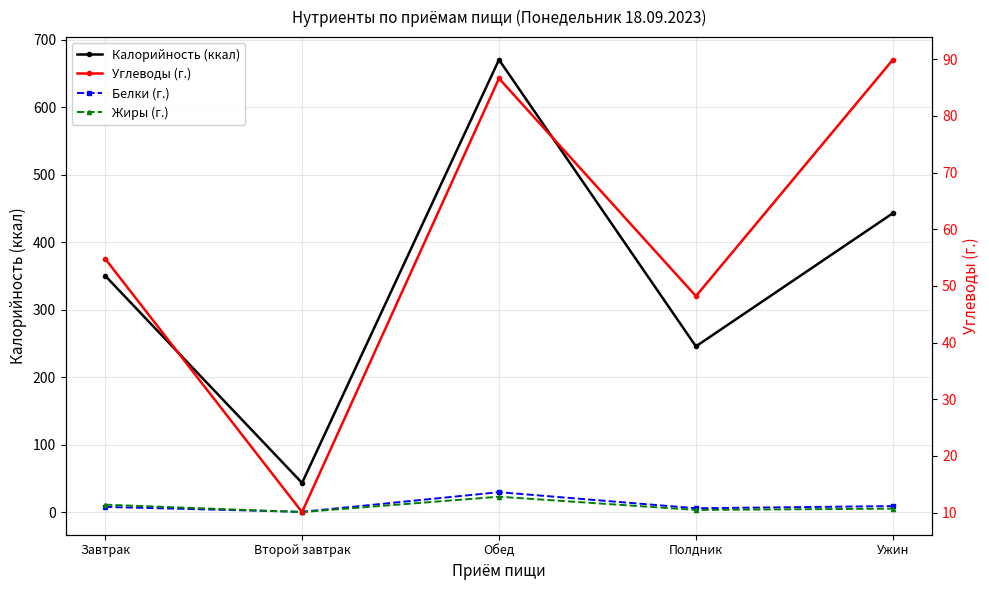

Which category has the lowest value in the Углеводы (г.) series?

Второй завтрак